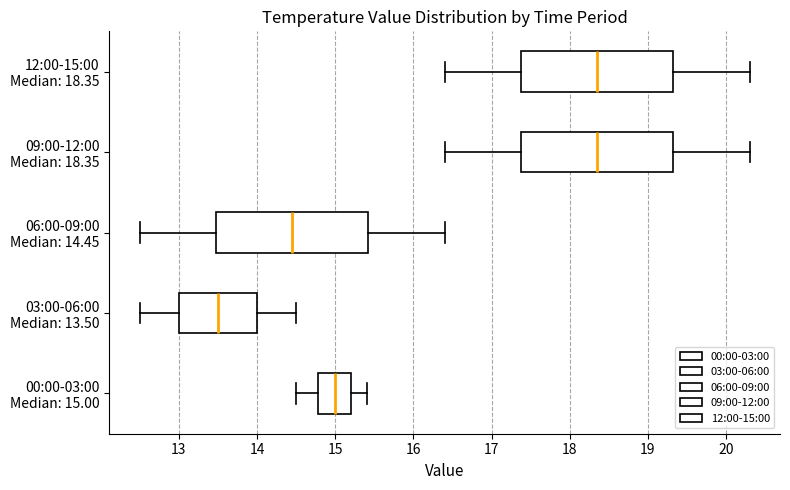

Reading bottom to top, read every box against the x-axis: the position of its median line, the range the box covers, and the ends of its whiskers. The values are not printed on the chart, so give them approximately, as read against the axis.

00:00-03:00 Median: 15.00: median 15.0, box 14.8 to 15.2, whiskers 14.5 to 15.4
03:00-06:00 Median: 13.50: median 13.5, box 13.0 to 14.0, whiskers 12.5 to 14.5
06:00-09:00 Median: 14.45: median 14.5, box 13.5 to 15.4, whiskers 12.5 to 16.4
09:00-12:00 Median: 18.35: median 18.4, box 17.4 to 19.3, whiskers 16.4 to 20.3
12:00-15:00 Median: 18.35: median 18.4, box 17.4 to 19.3, whiskers 16.4 to 20.3